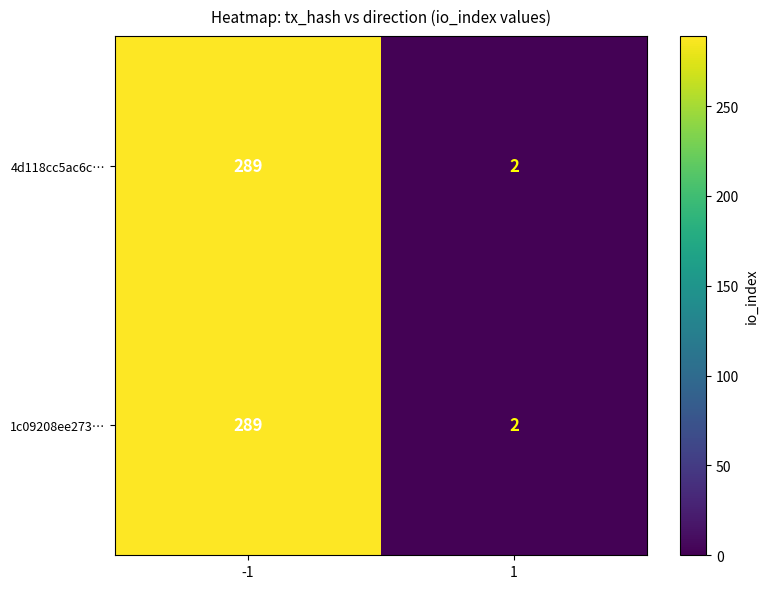

The 4d118cc5ac6c… series shows 2 at 1. True or false?

True